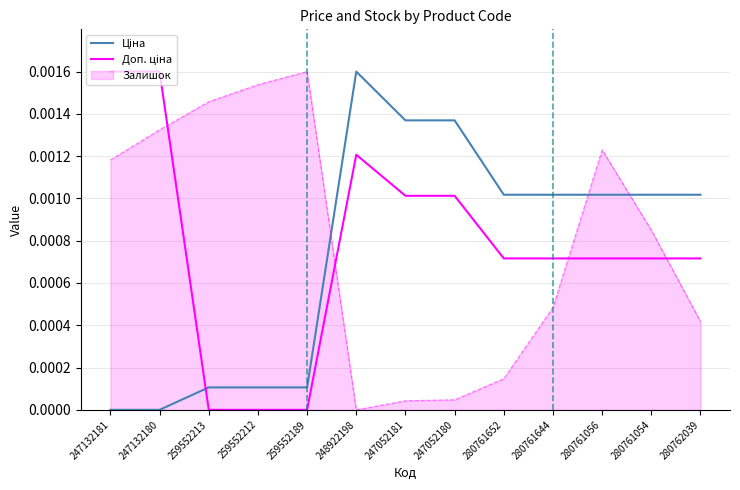

The value of Залишок at 259552189 is 0.0. True or false?

True